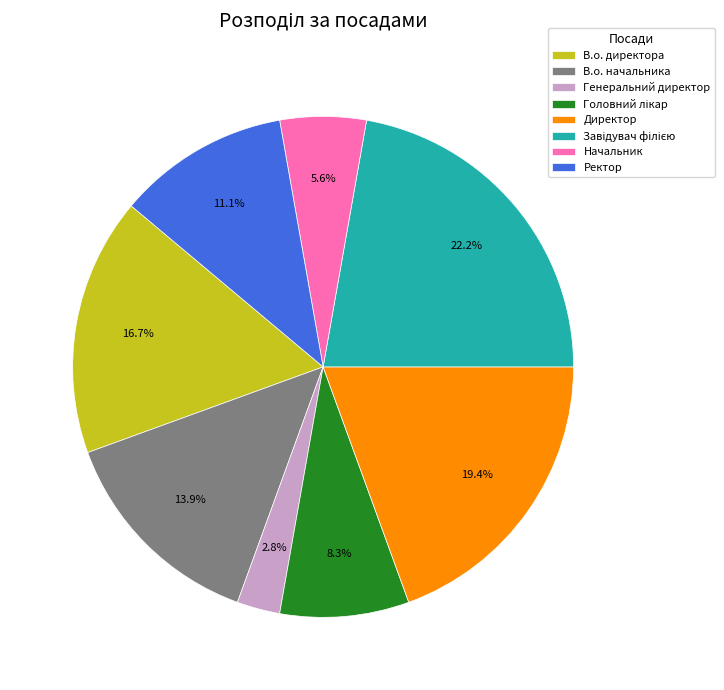

Which slice is the smallest?

Генеральний директор